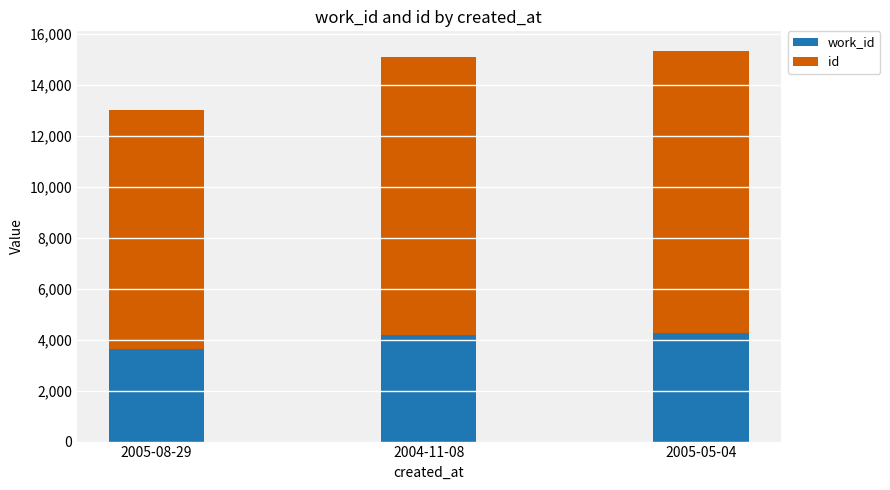

What is the total value across all series at 2005-08-29?

13020